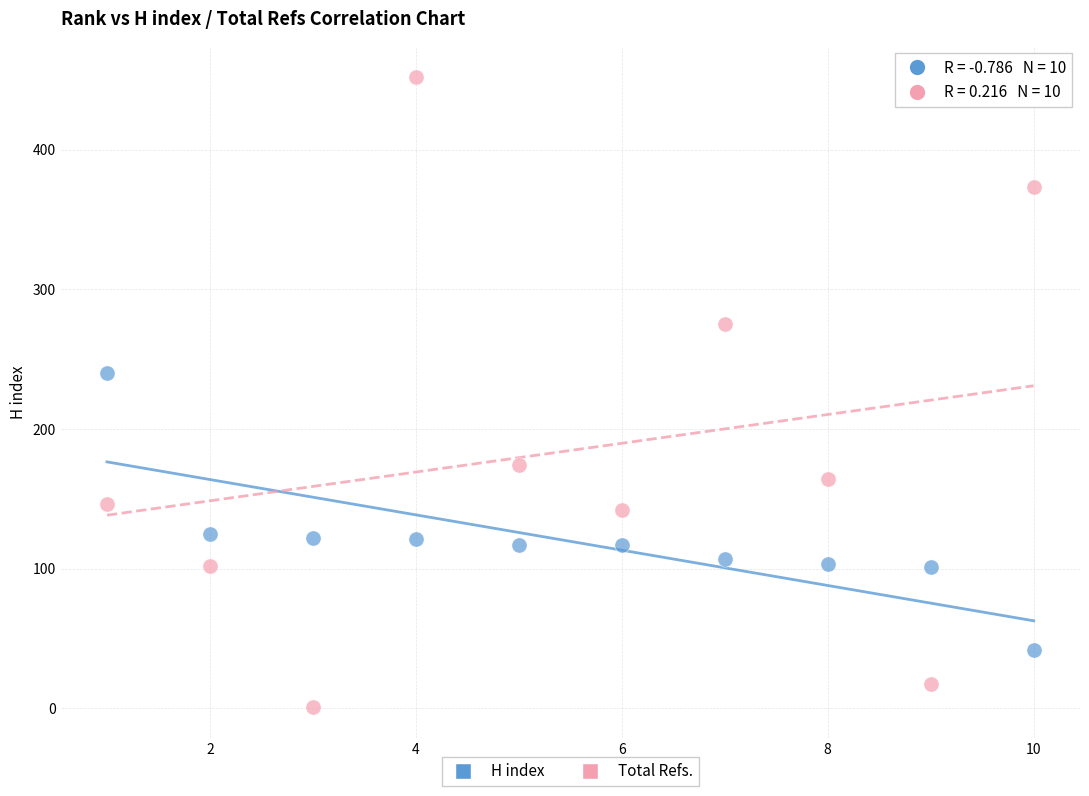

Across all data points, what is the range of X values (max minus min)?

9